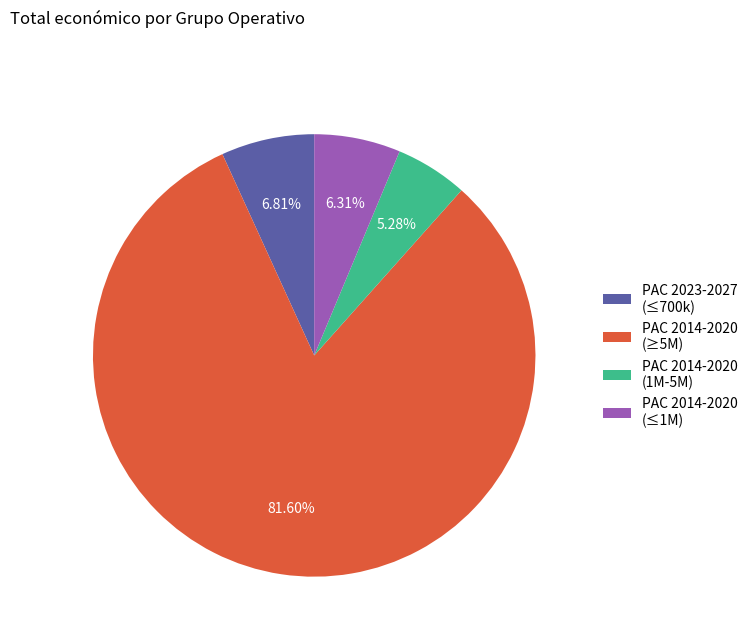

Between PAC 2023-2027 (≤700k) and PAC 2014-2020 (≤1M), which is larger?

PAC 2023-2027 (≤700k)